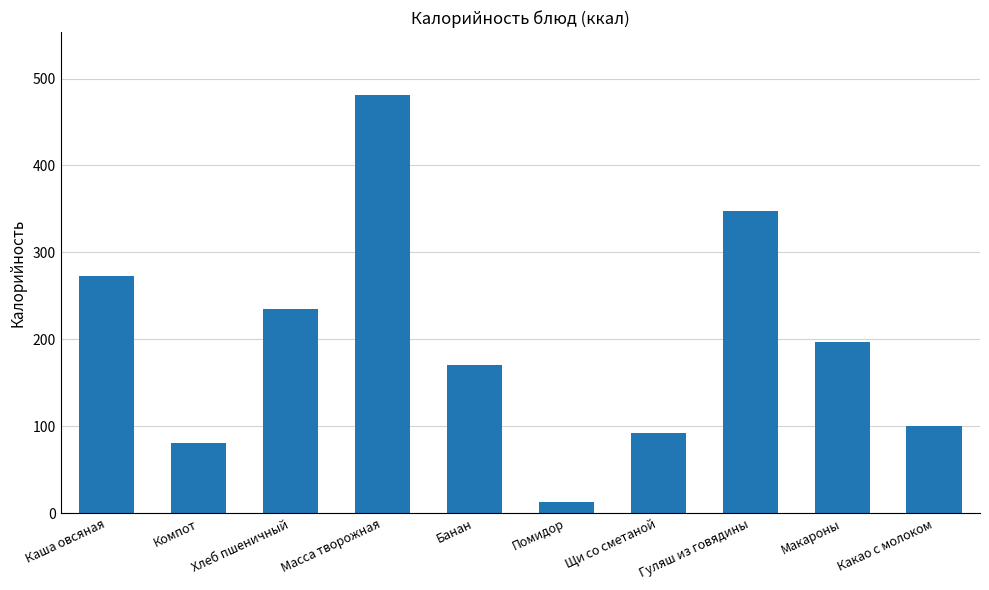

List the labels in order of value, largest first.

Масса творожная, Гуляш из говядины, Каша овсяная, Хлеб пшеничный, Макароны, Банан, Какао с молоком, Щи со сметаной, Компот, Помидор